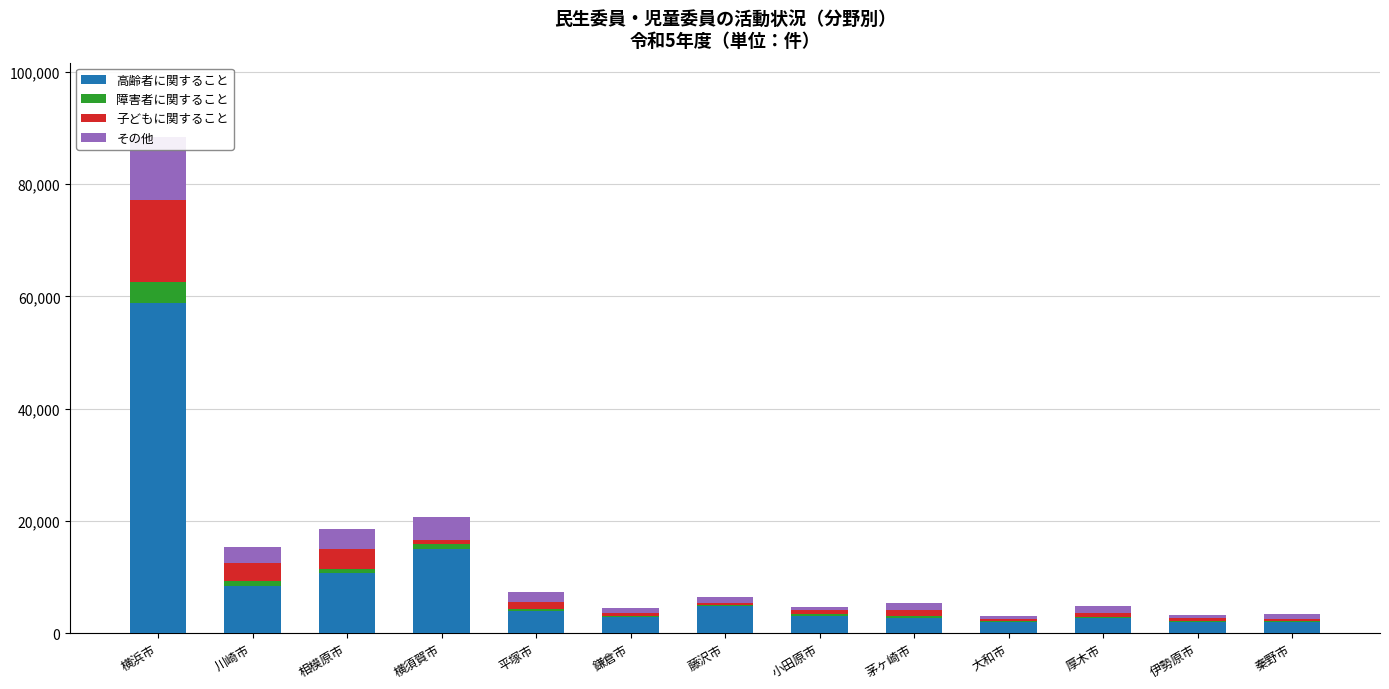

At how many categories does at least one series exceed 4976?

4